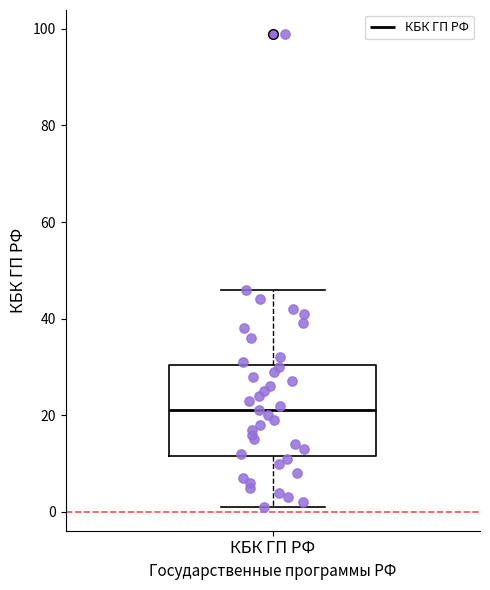

Transcribe this box plot: give where the median line is, the range the box spans, and where the two whiskers end, as read against the y-axis. The values are not printed on the chart, so give them approximately, as read against the axis.

median 22, box 12 to 30, whiskers 2 to 46